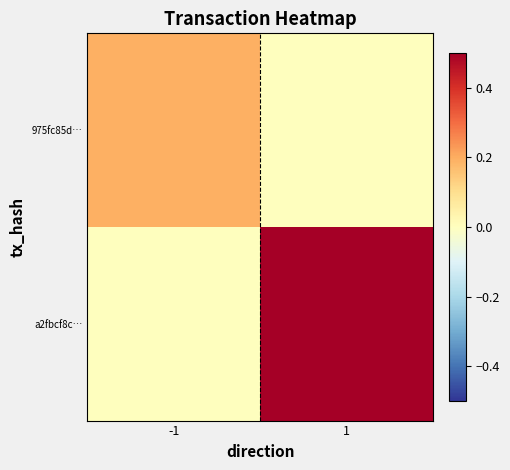

Reading left to right, list all the values displayed in this chart.

975fc85d…: -1=0.2	1=0.0
a2fbcf8c…: -1=0.0	1=0.5